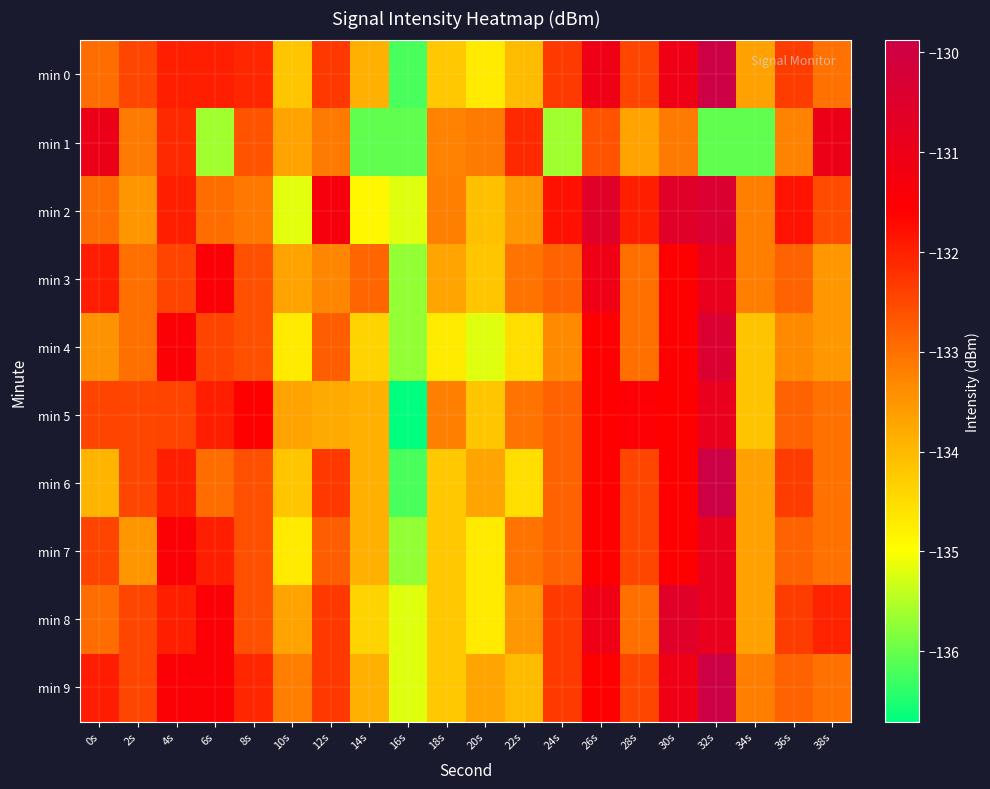

Which category has the lowest value across all series?

16s